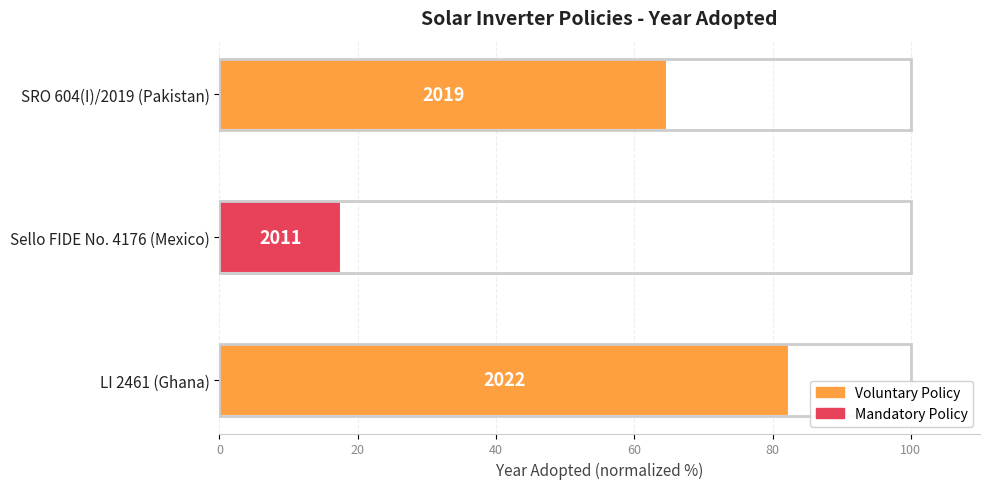

What is the maximum value shown in the chart?

82.4